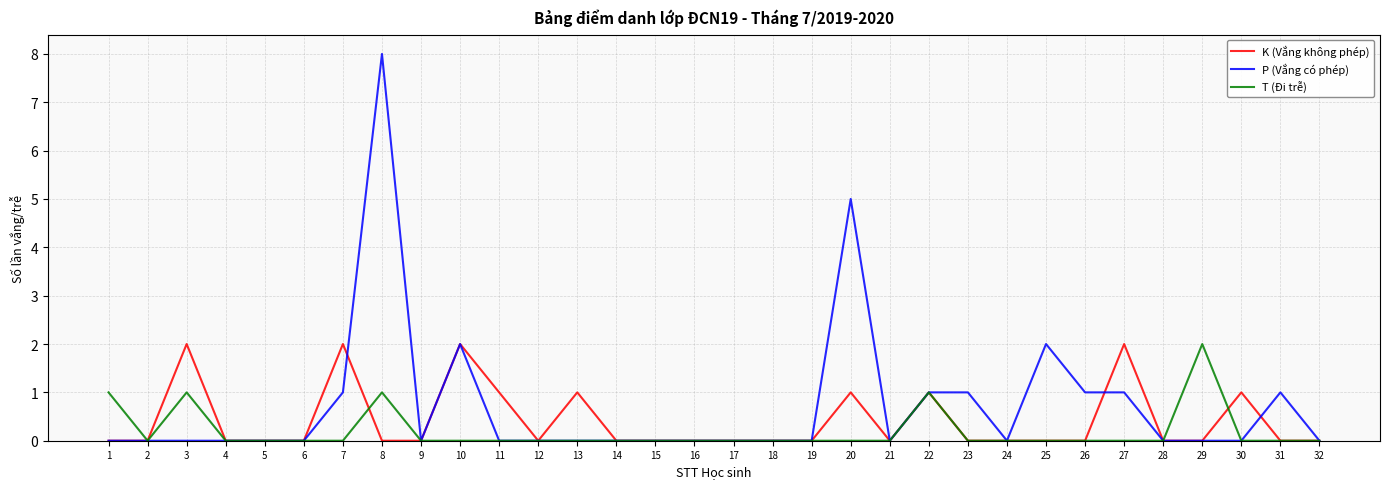

At which category is the sum across all series the highest?

8